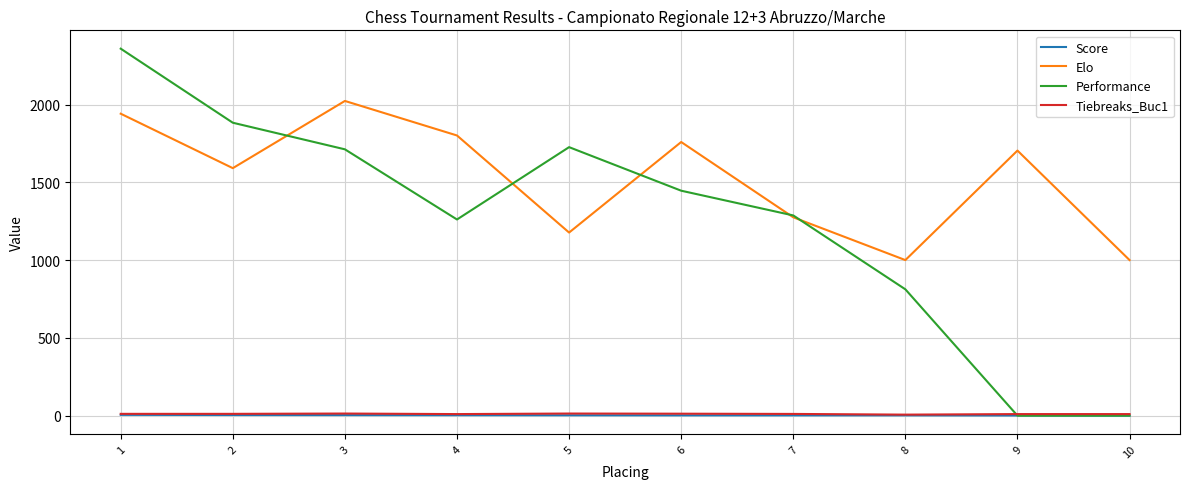

True or false: Score has a value of 3.0 at 4.

True